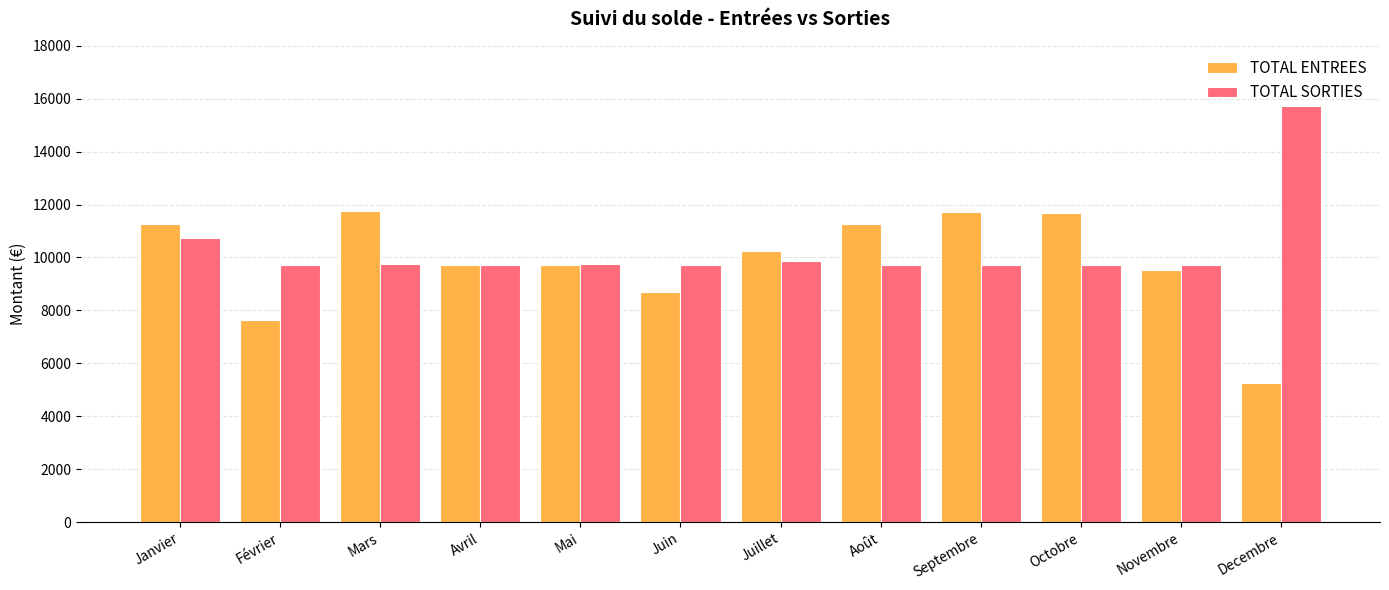

What is the sum of all TOTAL ENTREES values?

118461.6